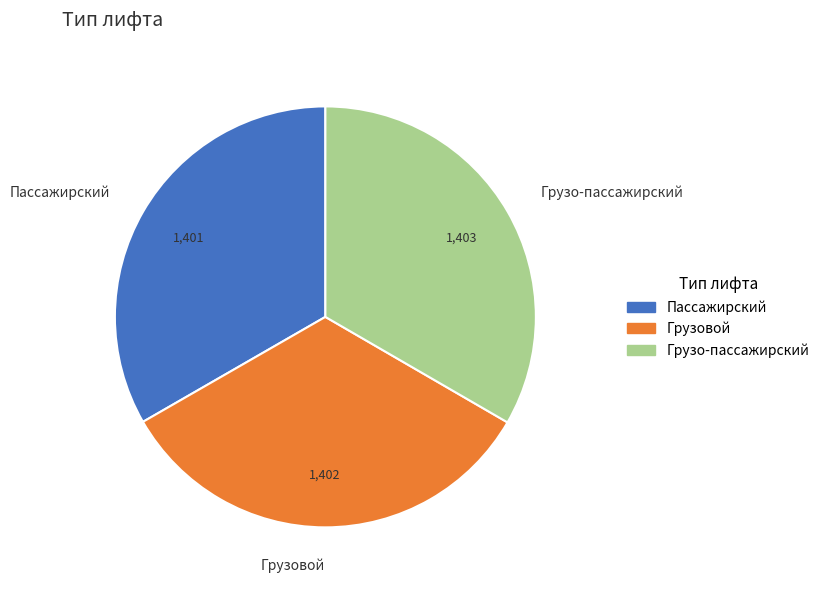

Combined, do Грузовой and Пассажирский account for over 50%?

Yes